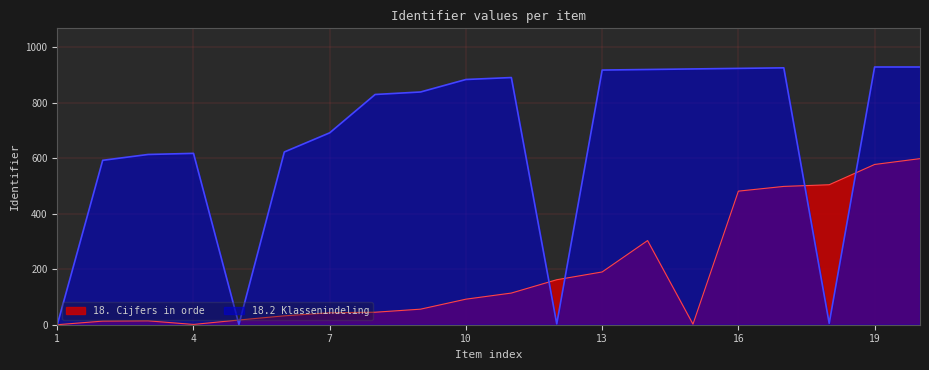

True or false: 18. Cijfers in orde has a value of 0 at 1.

True